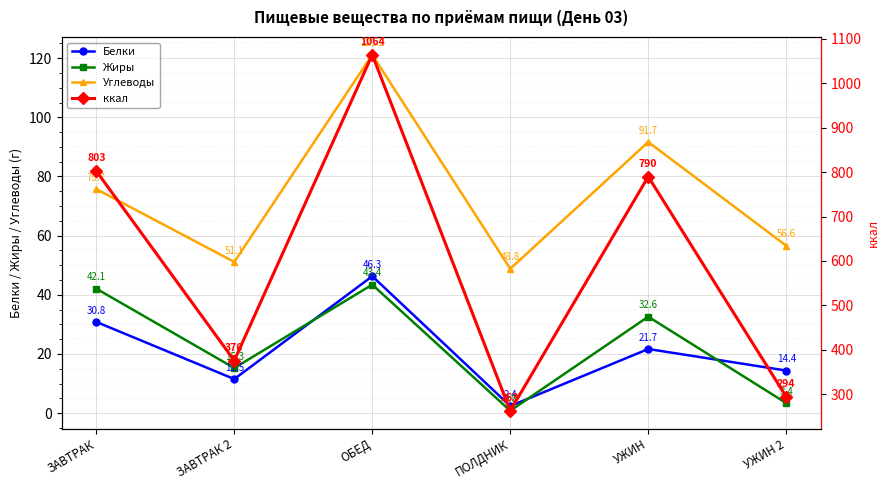

What is the total value across all series at УЖИН?

935.9